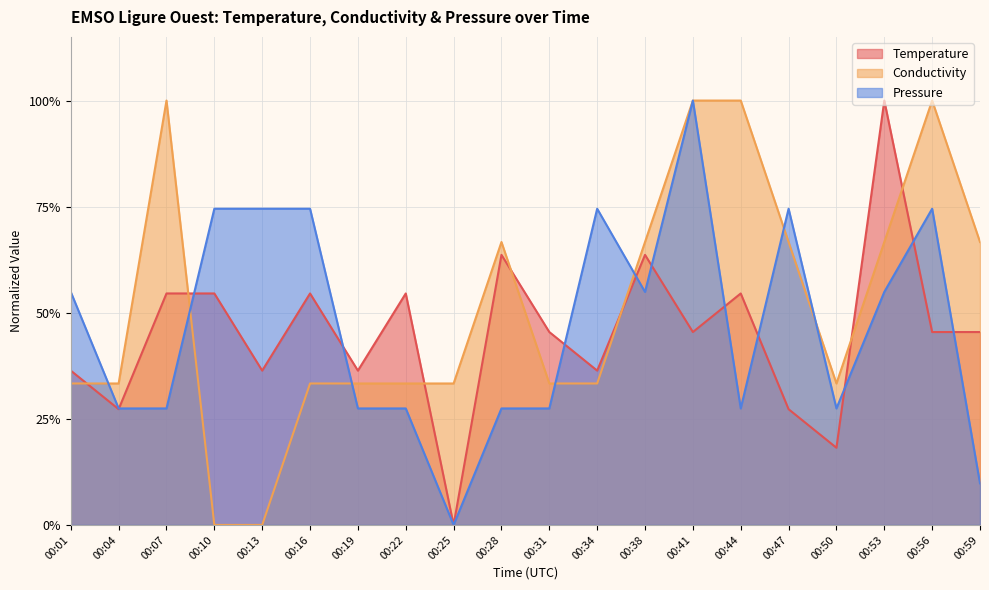

What is the sum of the Temperature values at 00:16 and 00:53?

1.5